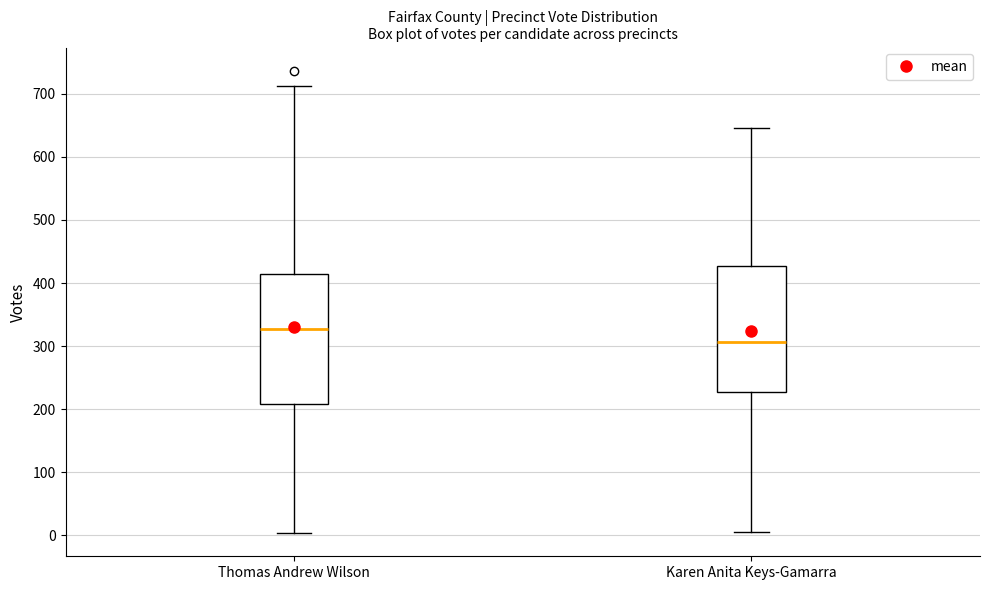

Where is the lower edge of the box for Karen Anita Keys-Gamarra on the y-axis? The values are not printed on the chart, so give them approximately, as read against the axis.

230